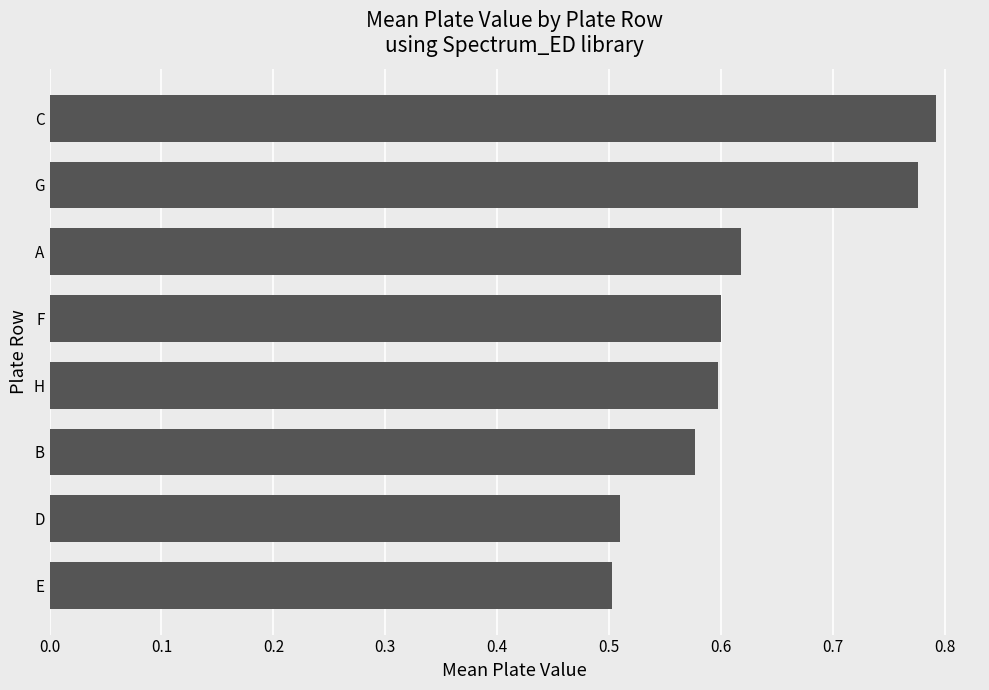

What is the sum of the values at A and E?

1.1